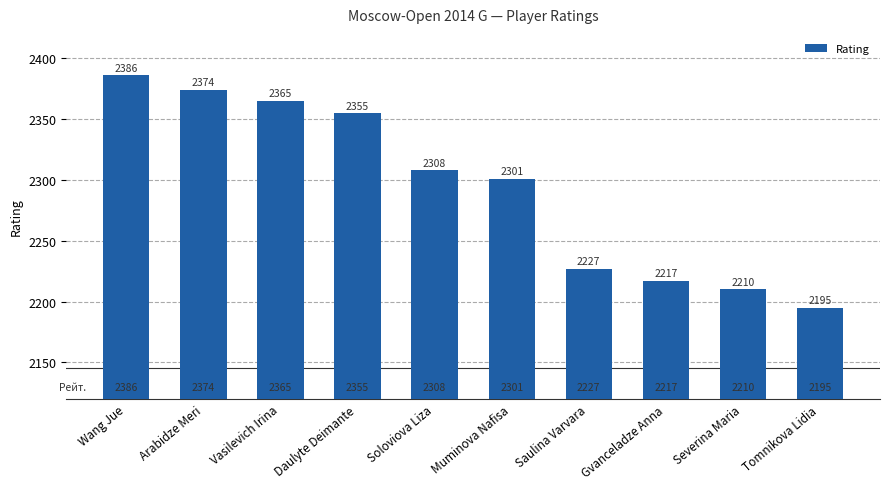

What position from the right is Daulyte Deimante?

7